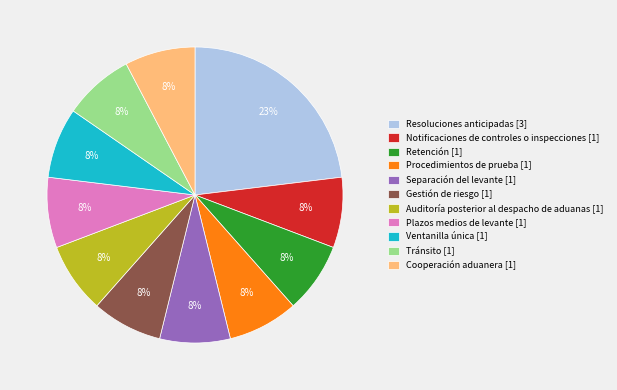

What is the ratio of the value at Gestión de riesgo [1] to the value at Procedimientos de prueba [1]?

1.0